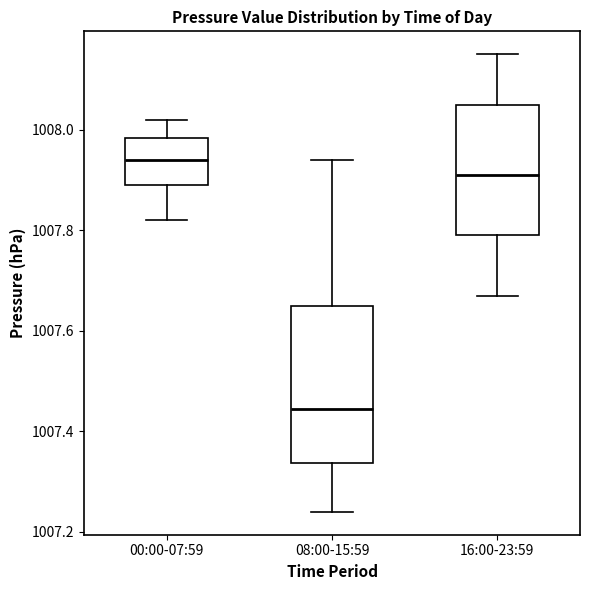

Which box's median line is the lowest?

08:00-15:59